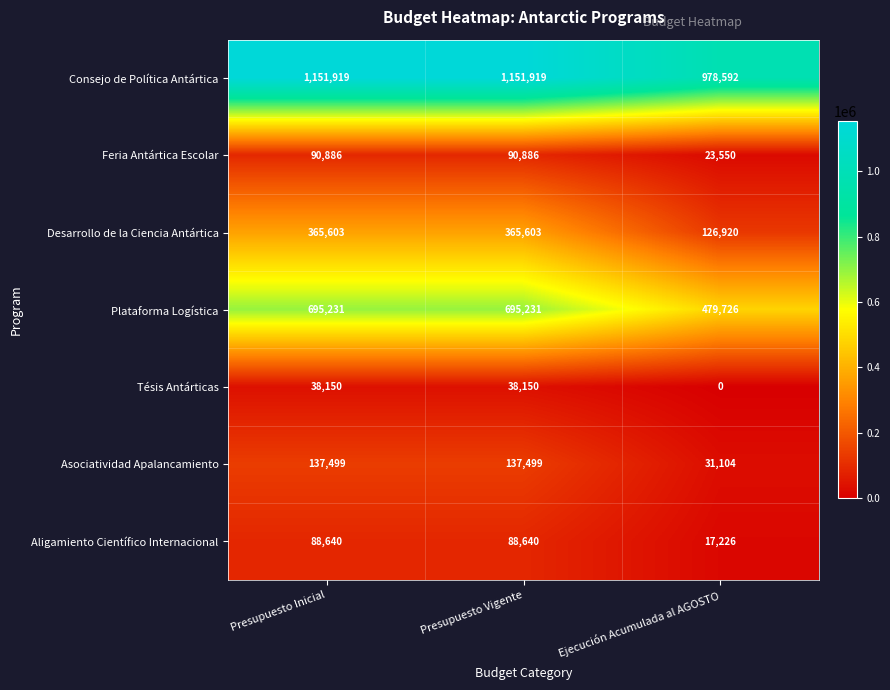

What is the total value across all series at Presupuesto Vigente?

2567928